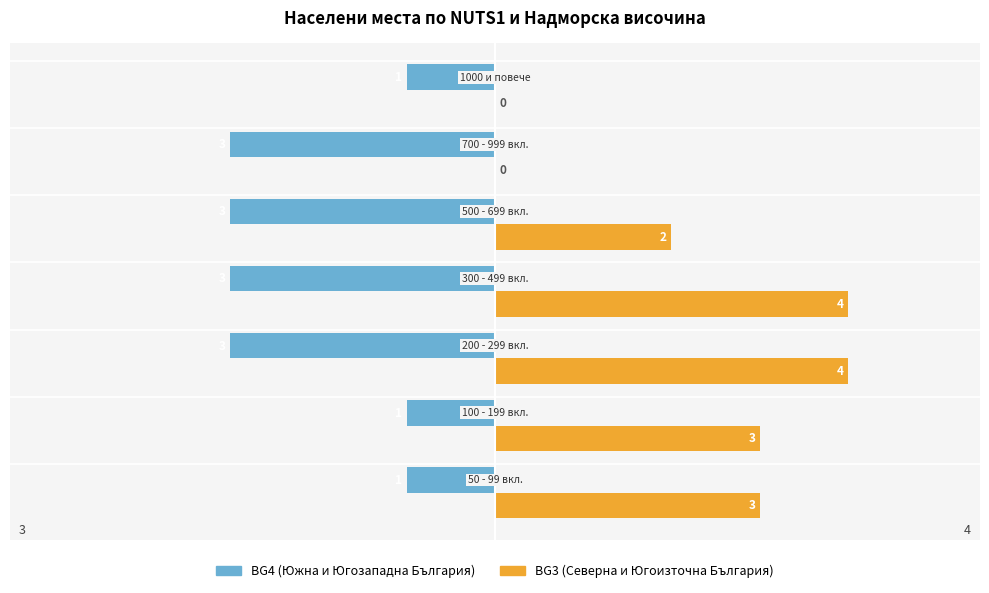

How many values in BG3 (Северна и Югоизточна България) are above zero?

5